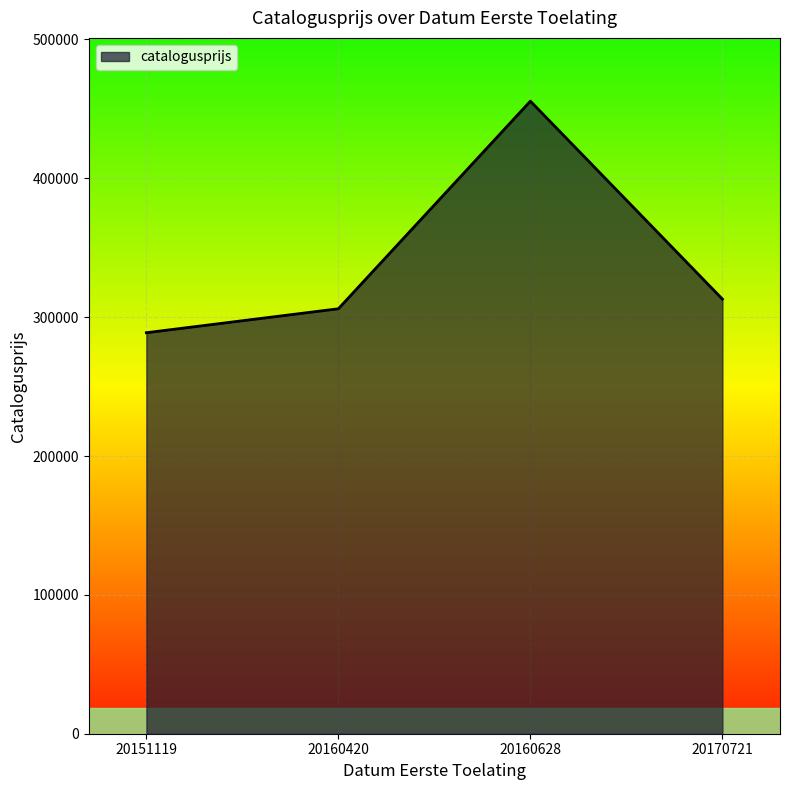

List the labels in order of value, largest first.

20160628, 20170721, 20160420, 20151119